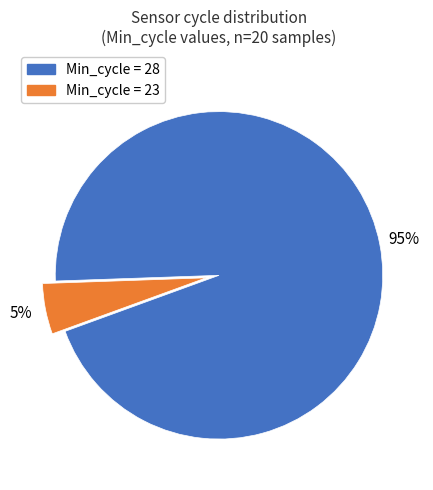

Is there any slice that represents more than half of the pie?

Yes